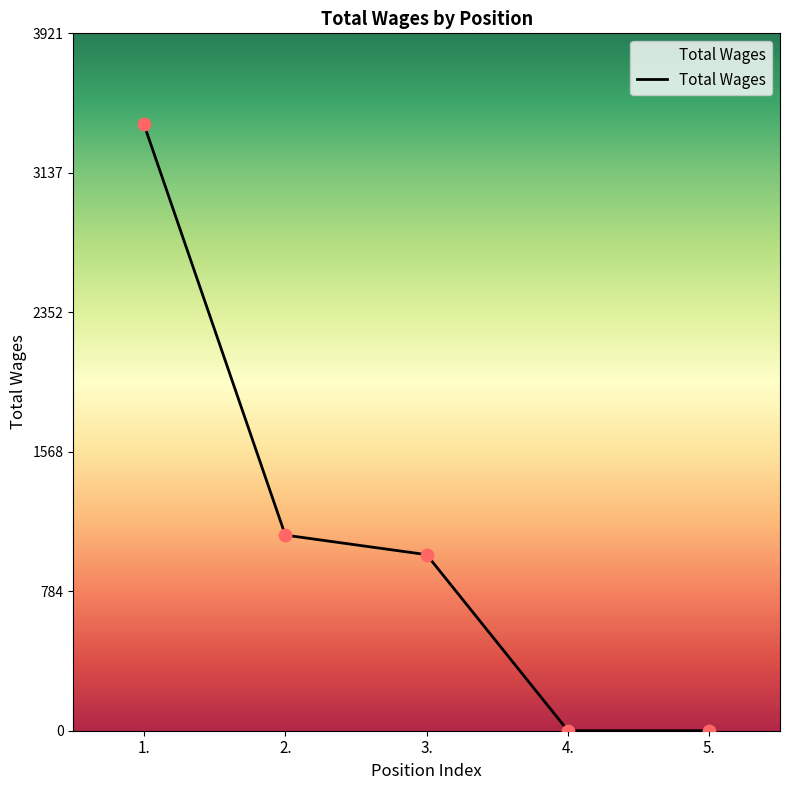

Between 4. and 1., which is larger?

1.